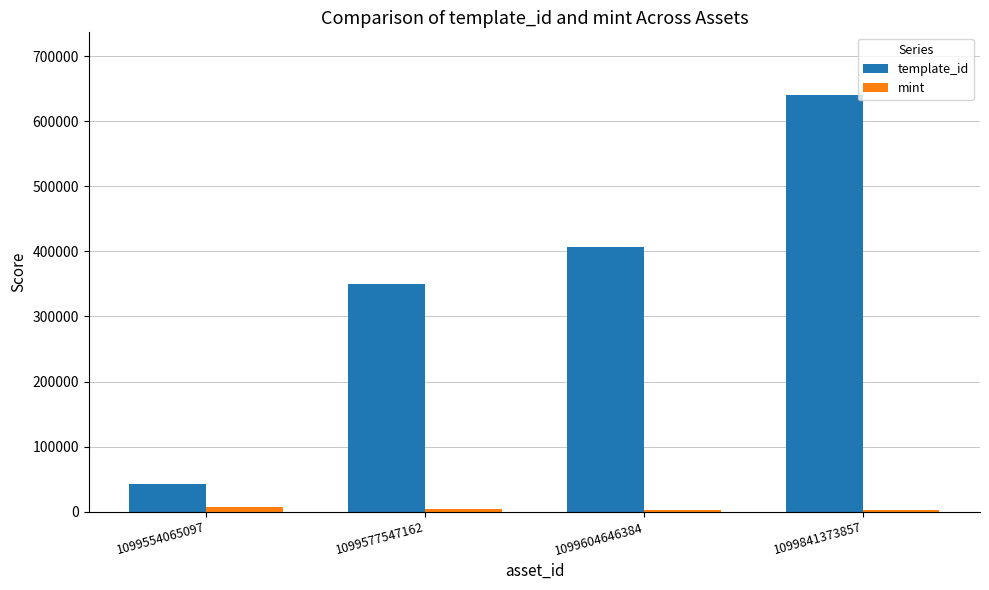

What is the value of the template_id bar at the 3rd from the left?

407032